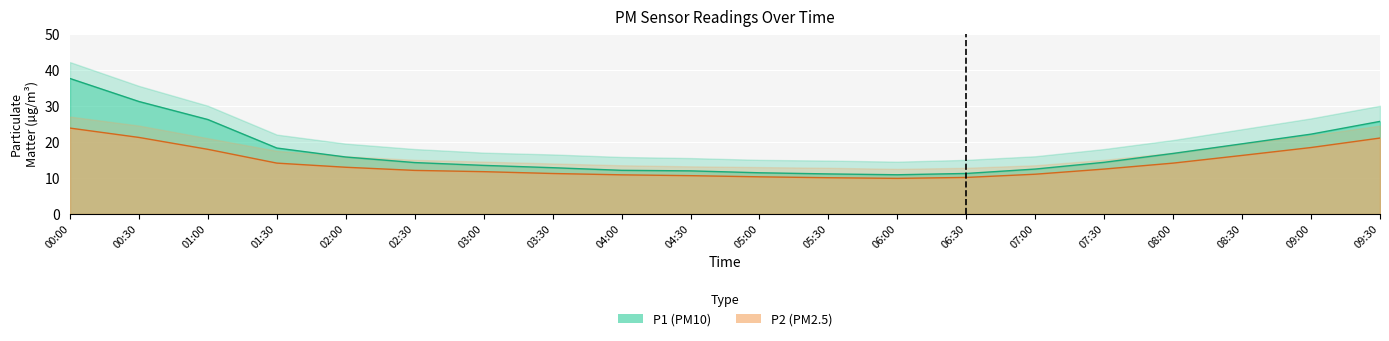

Where does the P1 series first go above 14?

00:00